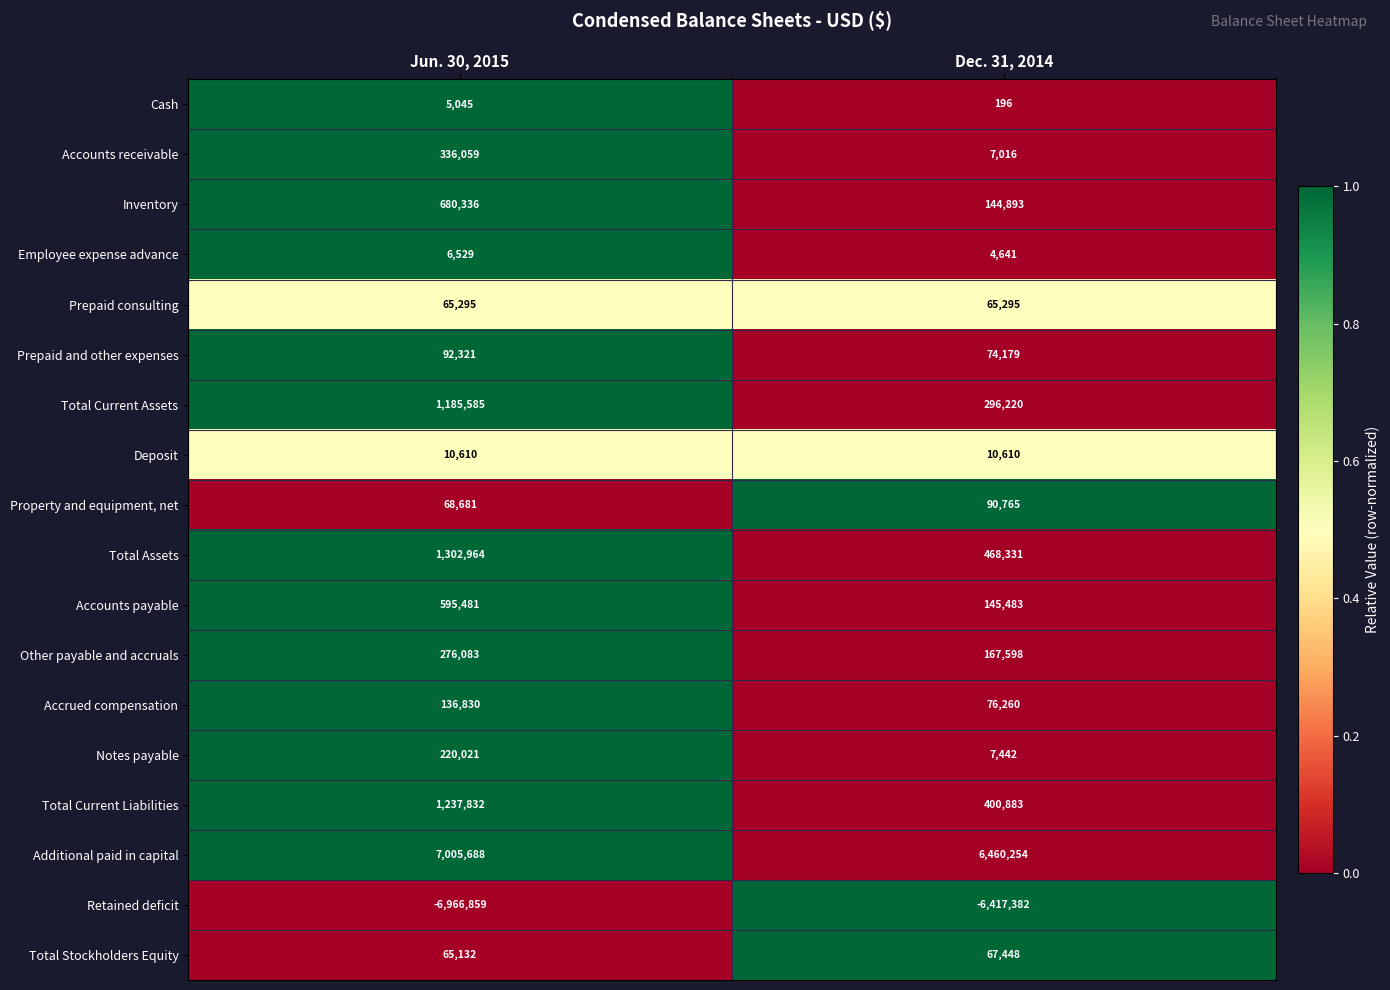

What is the highest value of the Prepaid and other expenses series?

92321